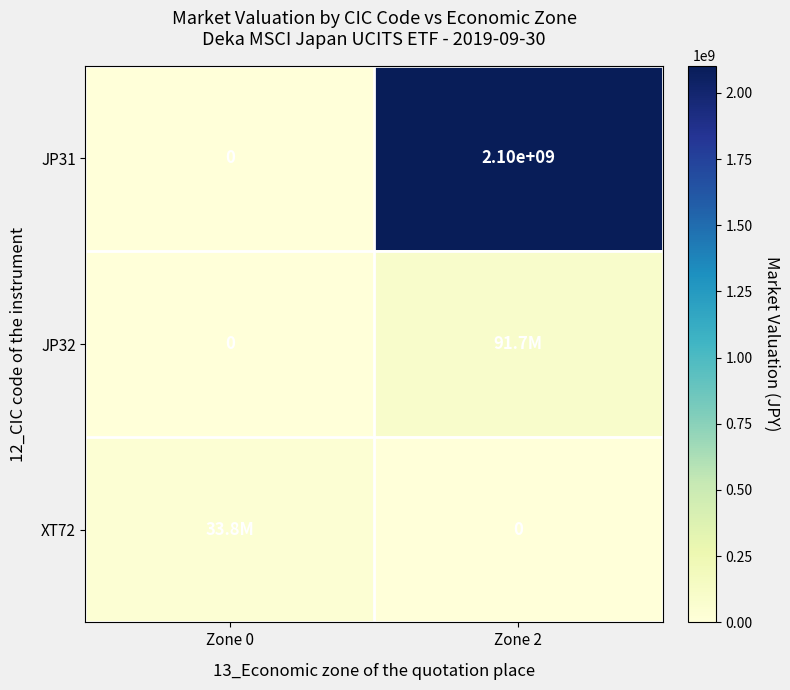

List the labels in order of JP31 value, largest first.

Zone 2, Zone 0